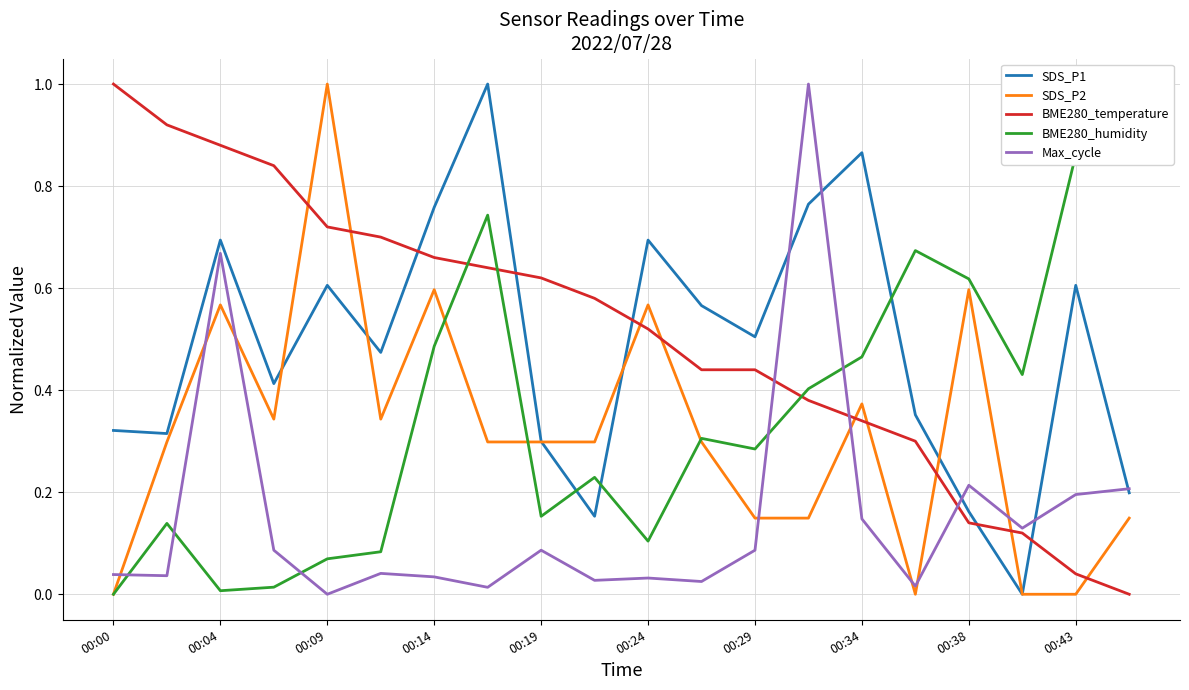

Which series ends up on top after the final intersection of SDS_P2 and Max_cycle?

Max_cycle